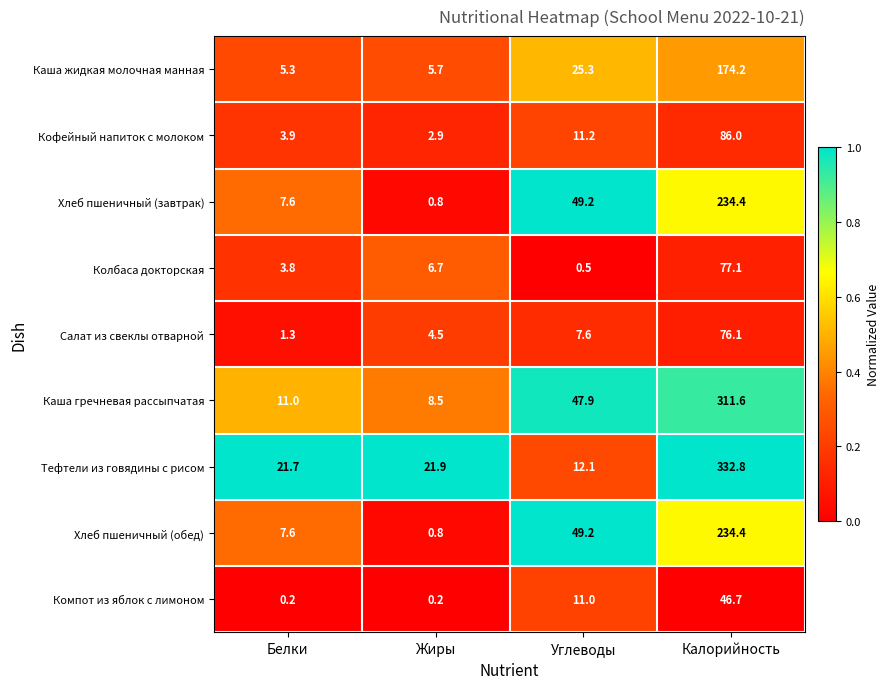

How many data points does each series have?

4